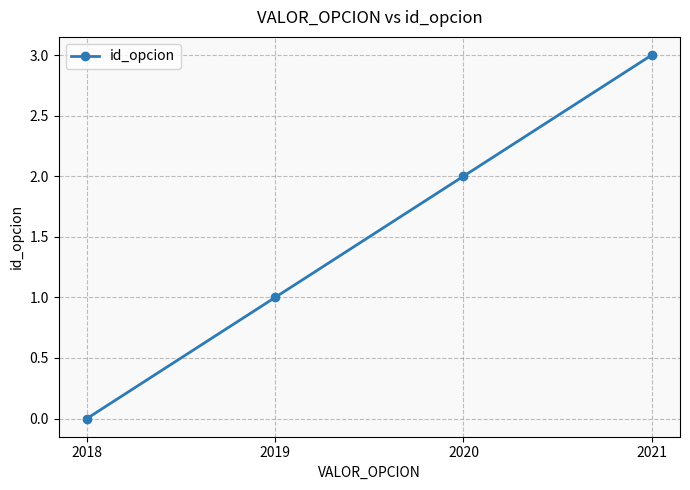

How many distinct data groups are displayed?

1